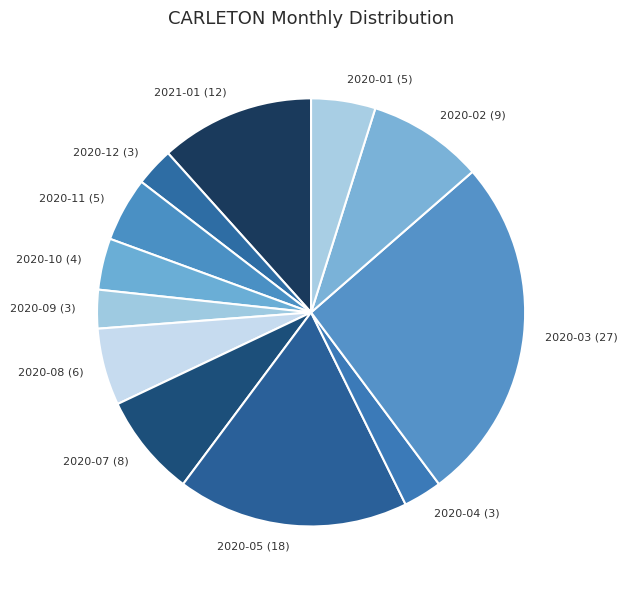

Combined, do 2020-04 and 2020-12 account for over 50%?

No